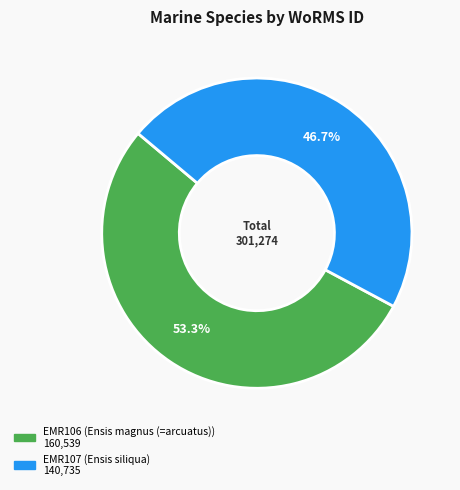

To the nearest percent, what percentage of the pie is EMR106?

53%